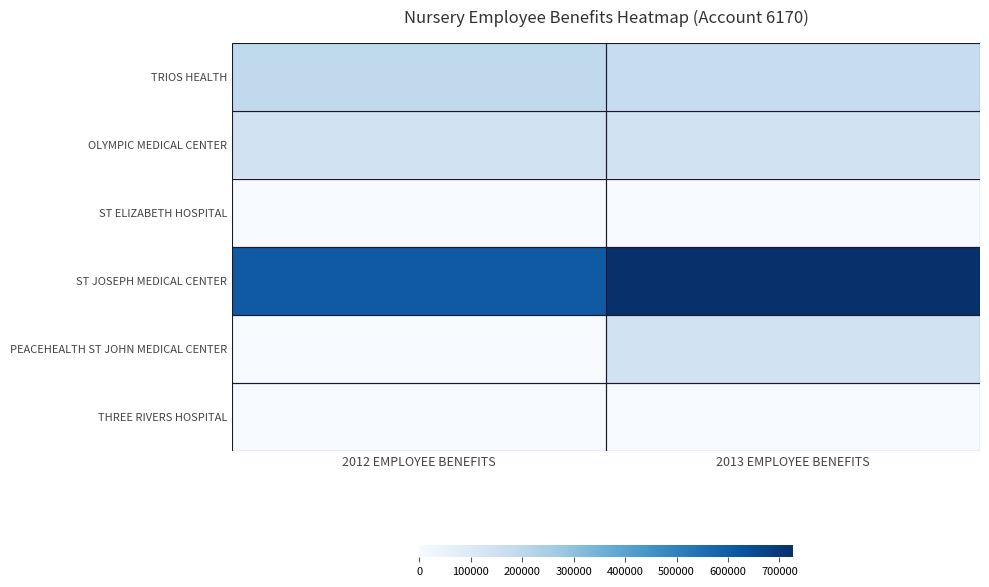

Reading right to left, list all the values displayed in this chart.

THREE RIVERS HOSPITAL: 2013 EMPLOYEE BENEFITS=671	2012 EMPLOYEE BENEFITS=2854
PEACEHEALTH ST JOHN MEDICAL CENTER: 2013 EMPLOYEE BENEFITS=141451	2012 EMPLOYEE BENEFITS=1993
ST JOSEPH MEDICAL CENTER: 2013 EMPLOYEE BENEFITS=726300	2012 EMPLOYEE BENEFITS=609382
ST ELIZABETH HOSPITAL: 2013 EMPLOYEE BENEFITS=0	2012 EMPLOYEE BENEFITS=586
OLYMPIC MEDICAL CENTER: 2013 EMPLOYEE BENEFITS=137736	2012 EMPLOYEE BENEFITS=140722
TRIOS HEALTH: 2013 EMPLOYEE BENEFITS=175857	2012 EMPLOYEE BENEFITS=191914